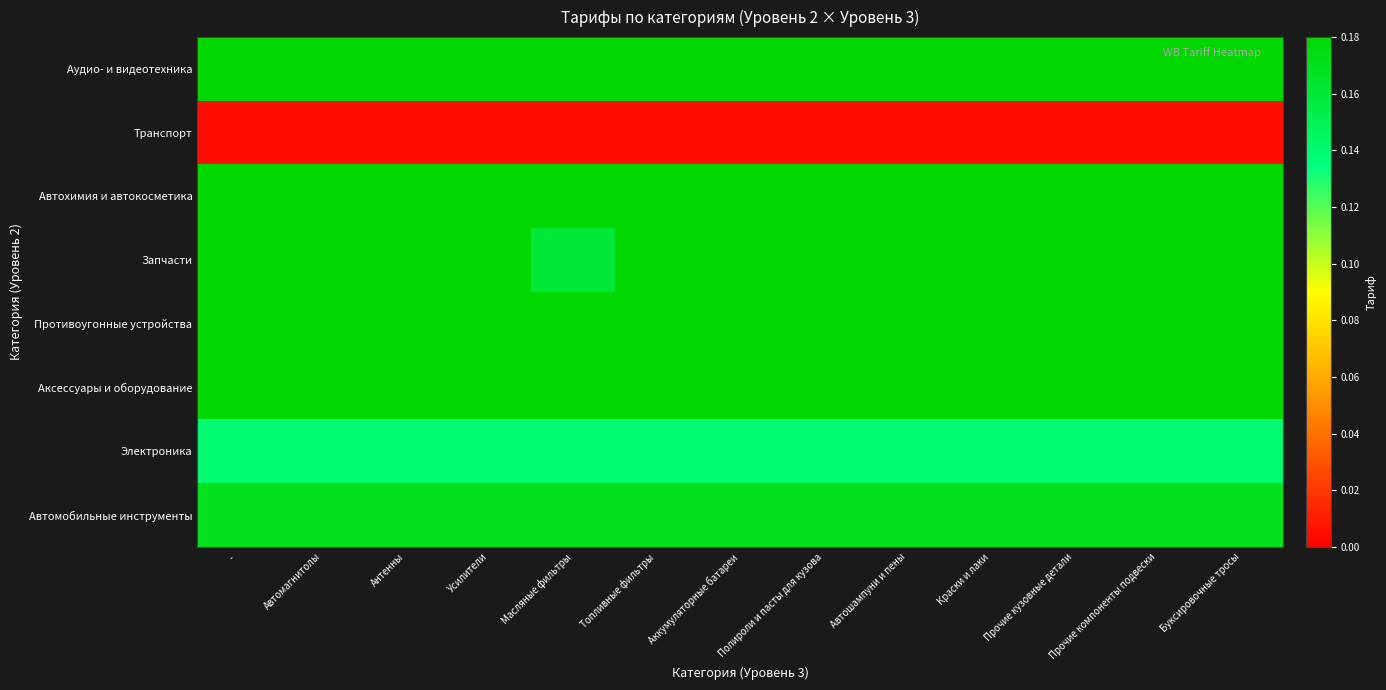

At which category is the sum across all series the highest?

 - 